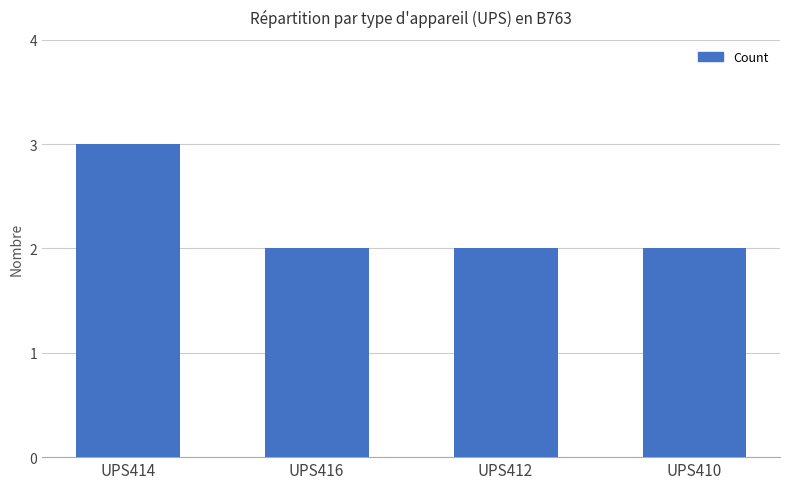

The chart shows a value of 4 at UPS412. True or false?

False